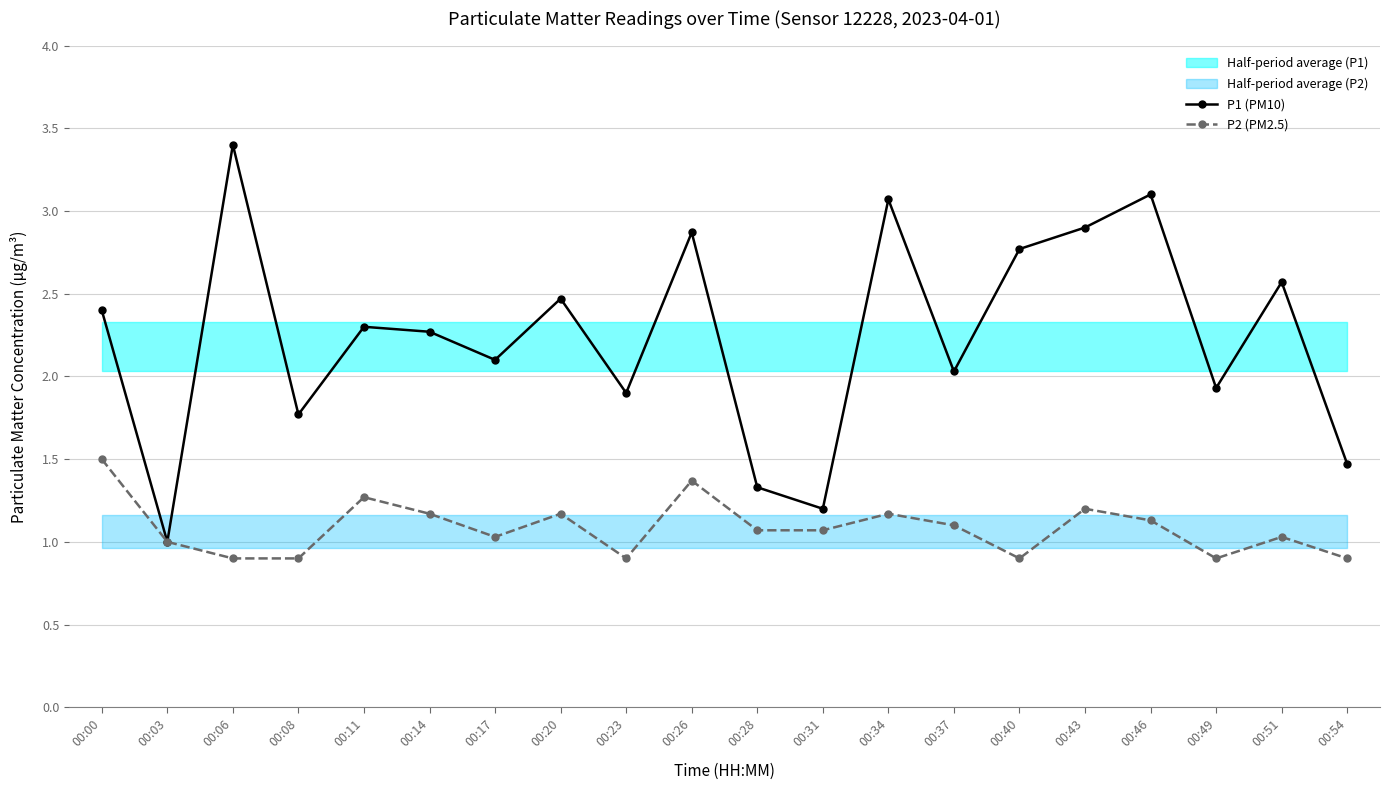

Which category has the highest value across all series?

00:06